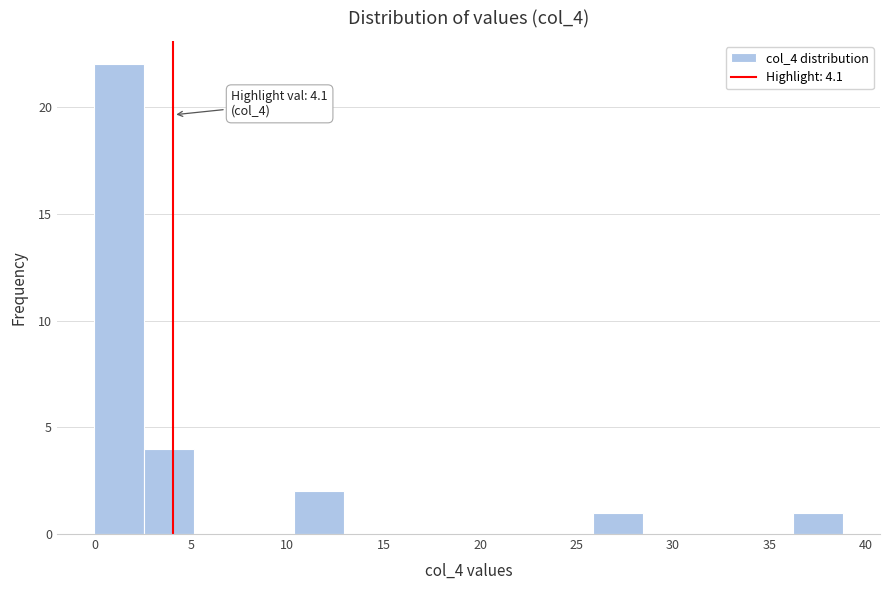

Over which range of the x-axis is the bar tallest?

0.0 to 2.5